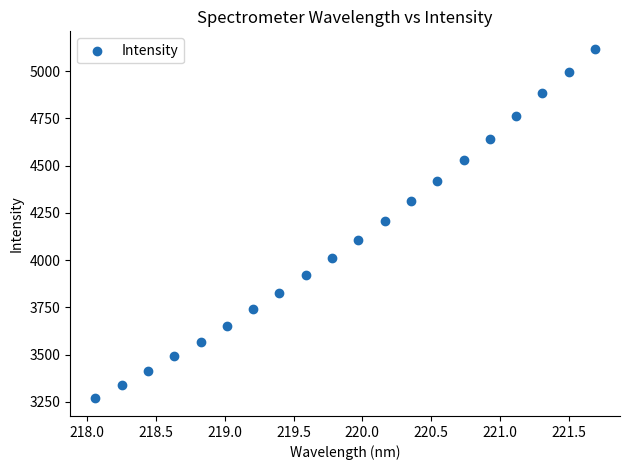

What is the range of Y values (max minus min)?

1850.5